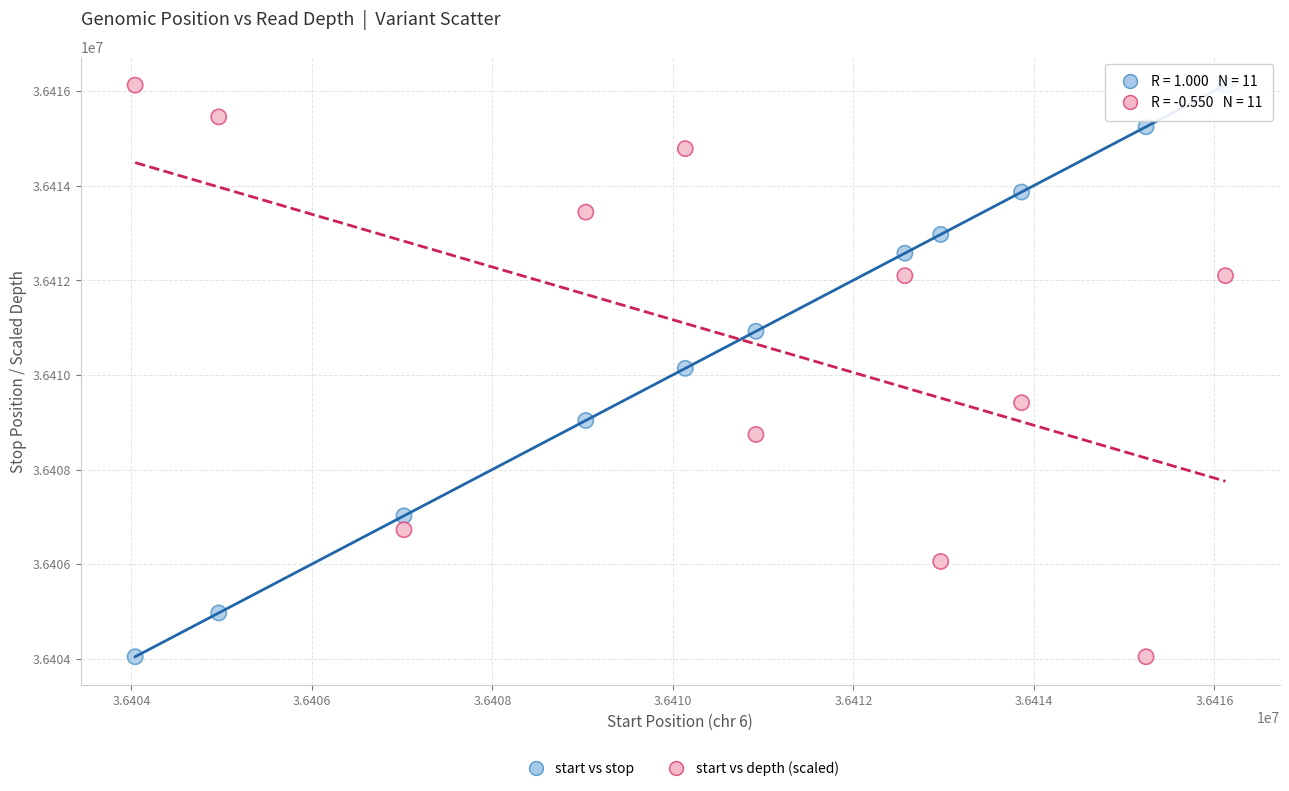

What is the X range (max minus min) for the scatter plot?

12080.0